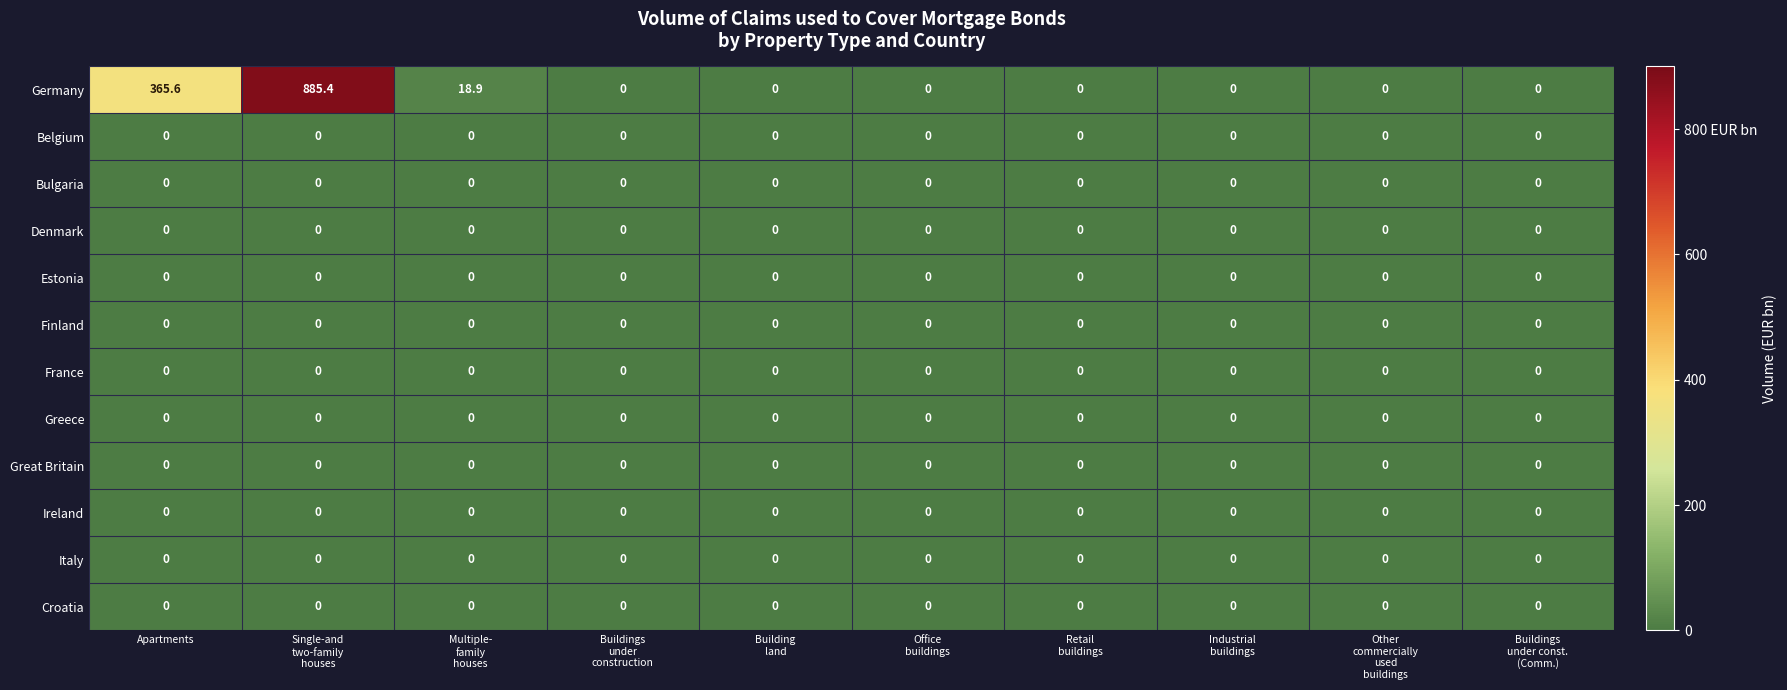

Which series has the largest total across all categories?

Germany